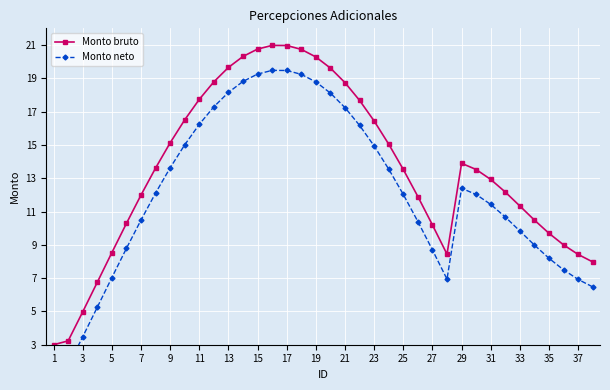

True or false: Monto bruto and Monto neto cross at least once.

False